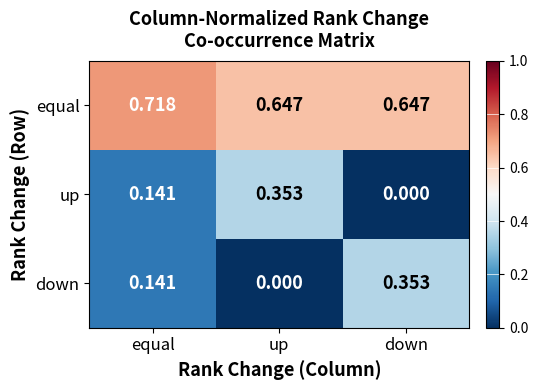

Which label corresponds to the largest value in the chart?

equal